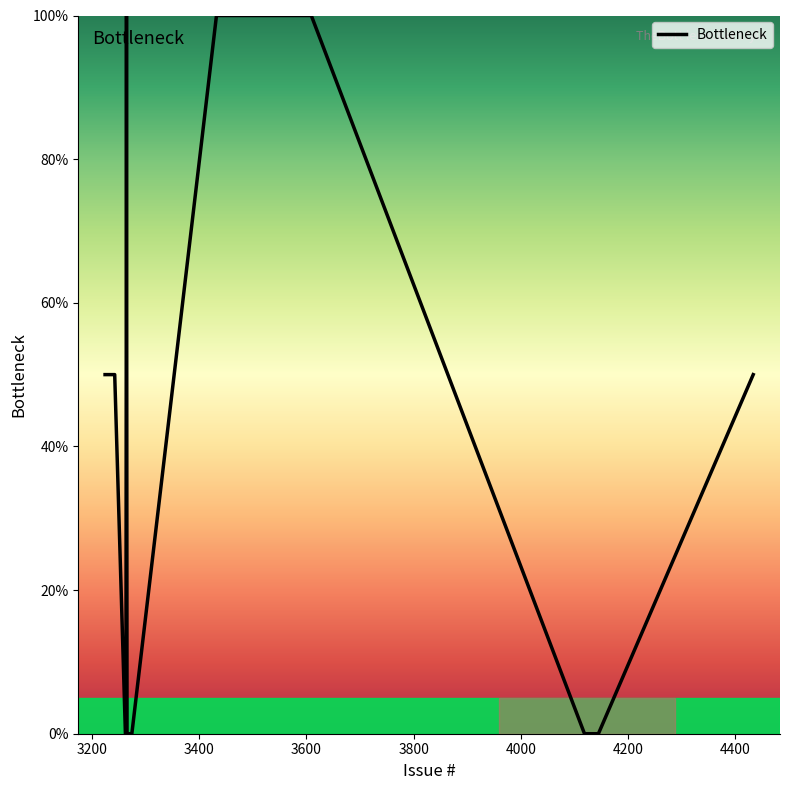

What is the difference between the maximum and minimum values?

100